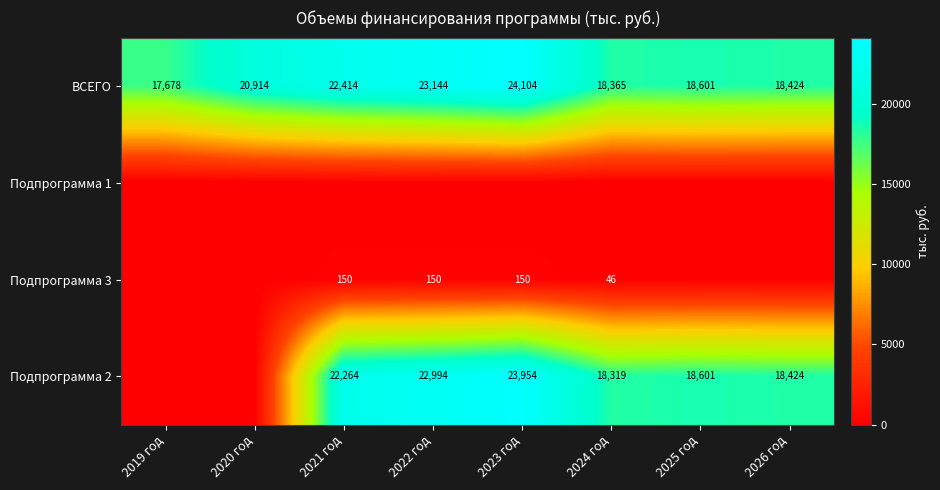

What is the highest value of the ВСЕГО series?

24104